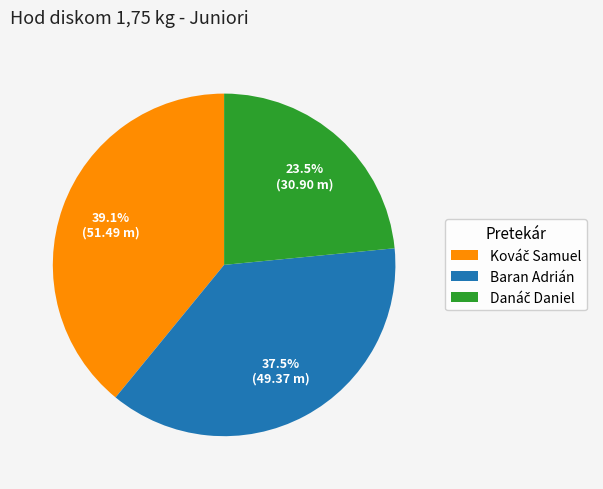

Is there a majority slice in this chart?

No